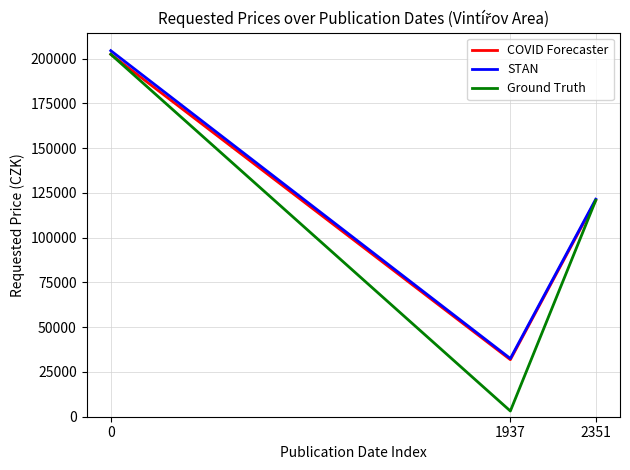

Rank the categories by Ground Truth value from highest to lowest.

0, 2351, 1937